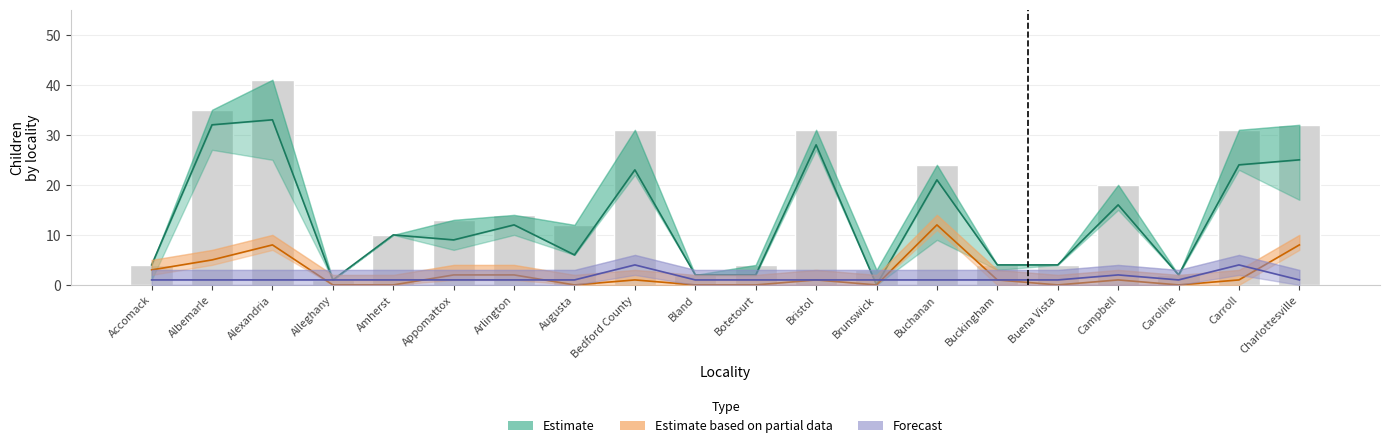

Is the value of Estimate at Bland greater than the value of Estimate based on partial data at Carroll?

Yes